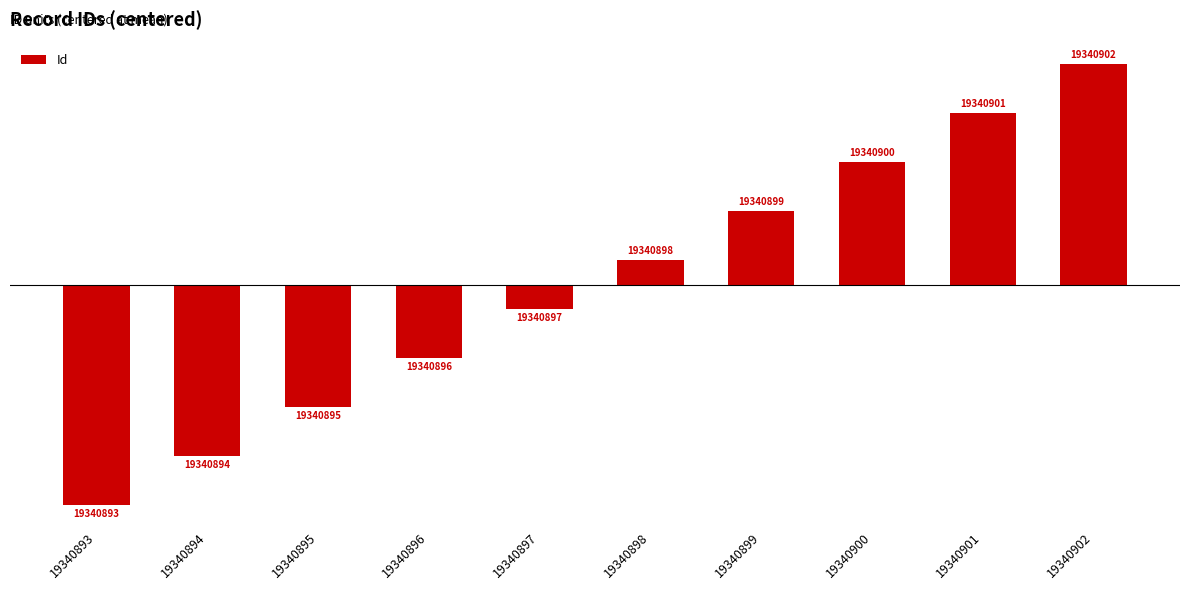

At which label does the data first exceed 0?

19340898